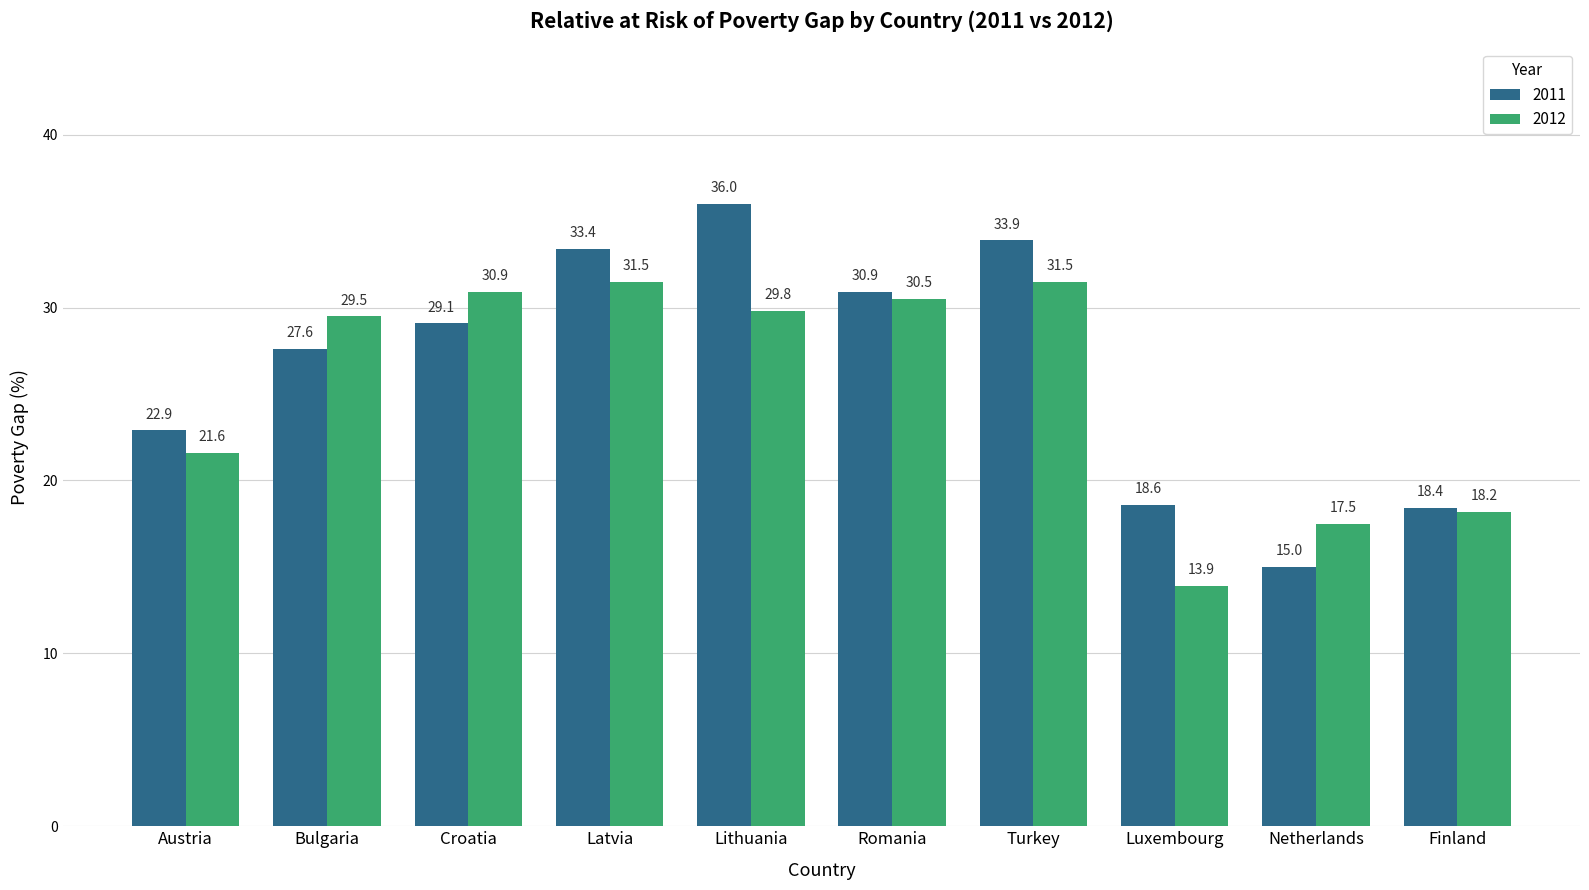

What is the difference between the 2012 values at Romania and Lithuania?

0.7